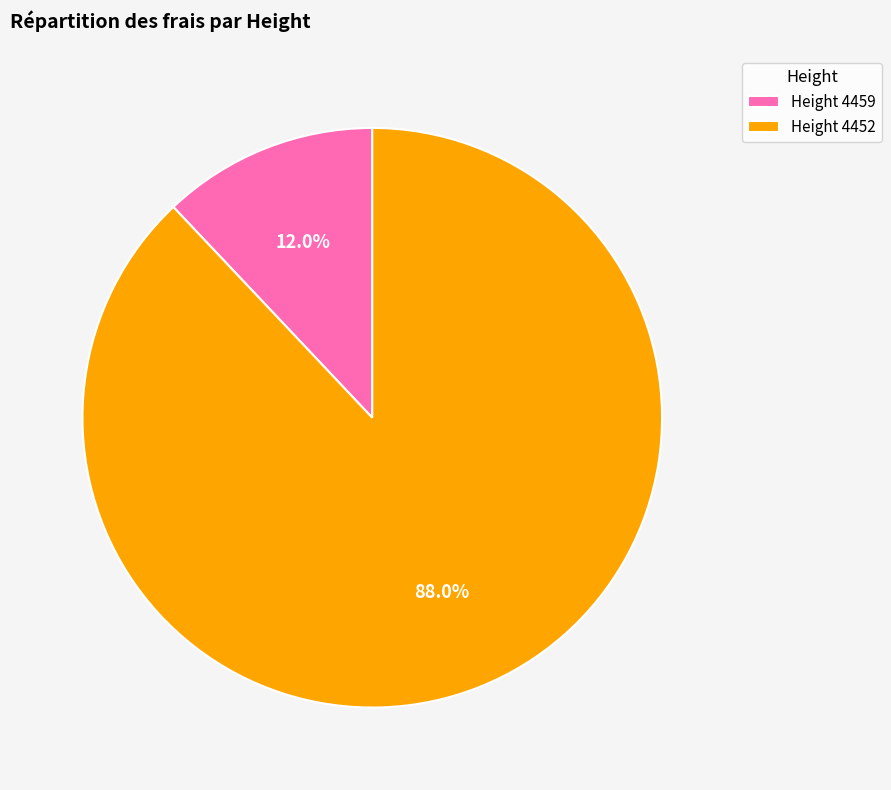

What portion of the pie excludes Height 4452?

12.0%